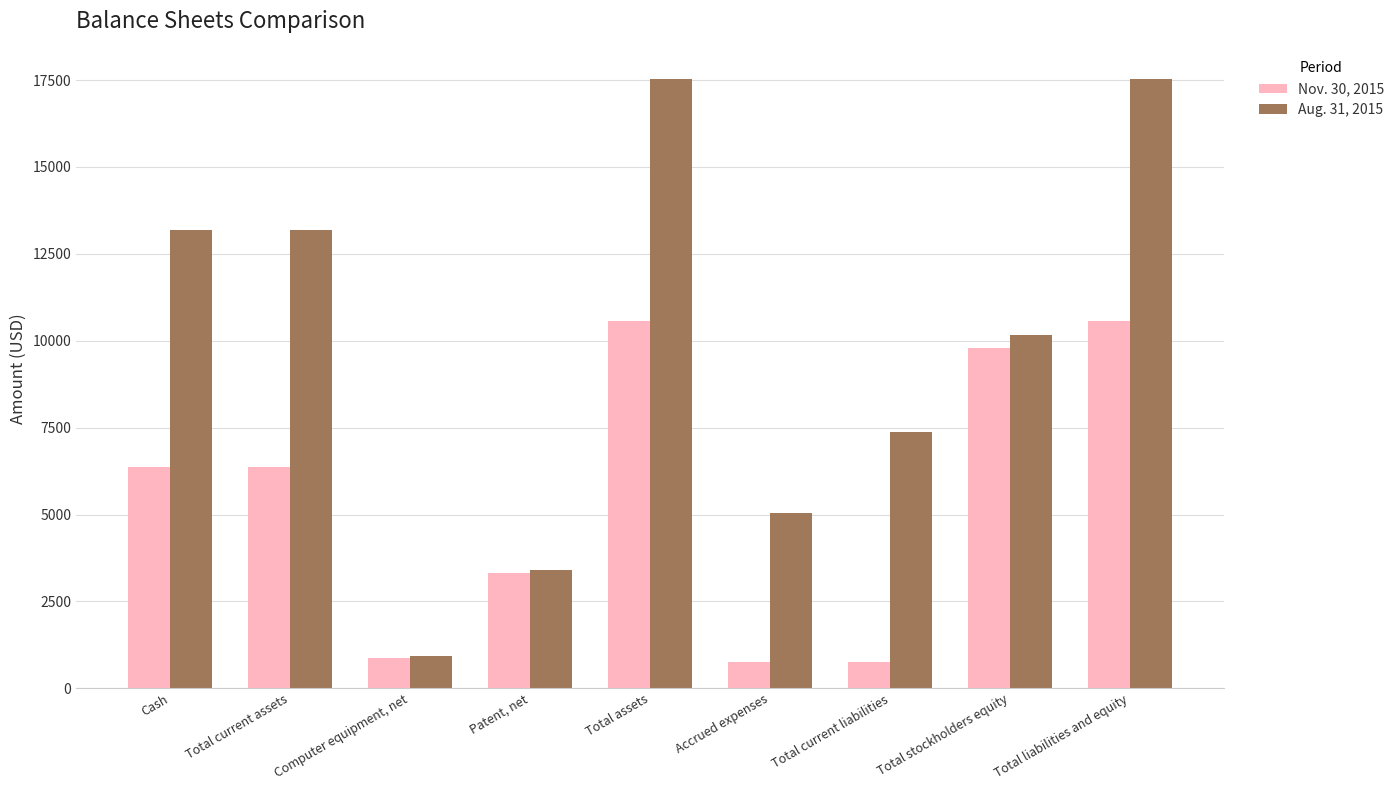

The Aug. 31, 2015 series shows 7370 at Total current liabilities. True or false?

True